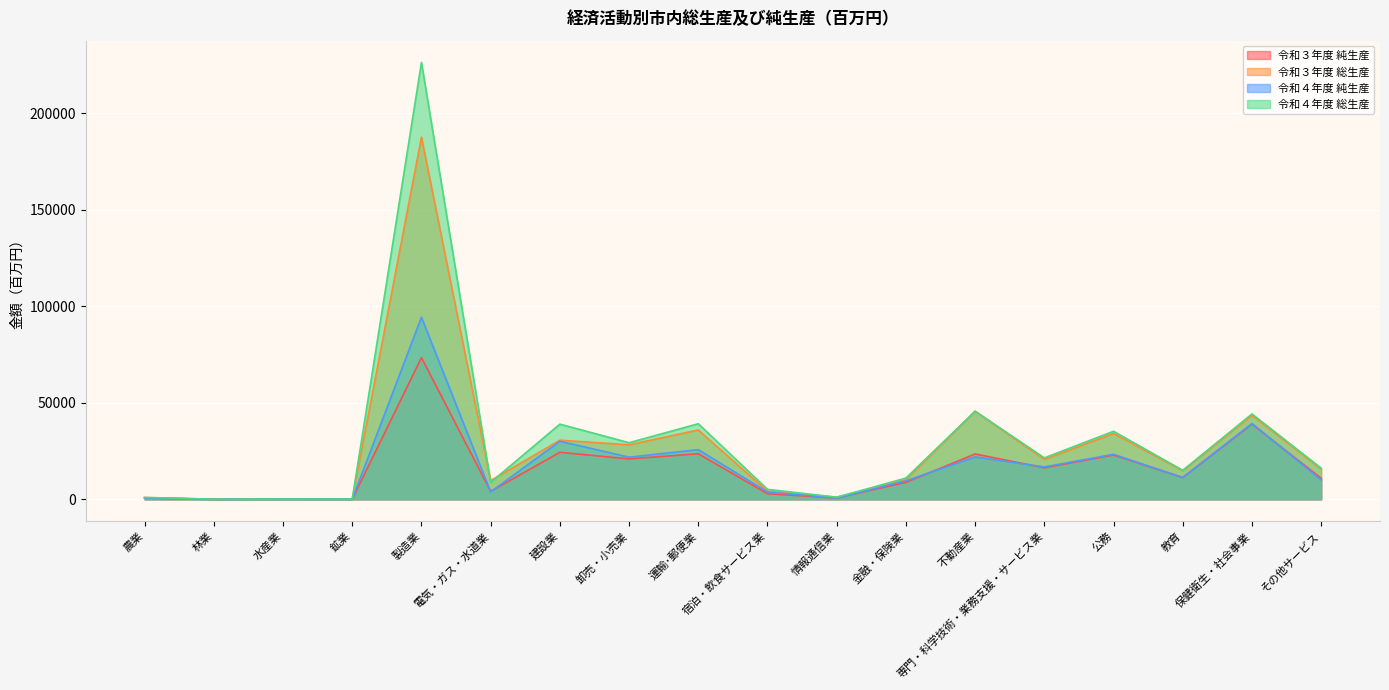

The 令和３年度 総生産 series shows 71 at 水産業. True or false?

False